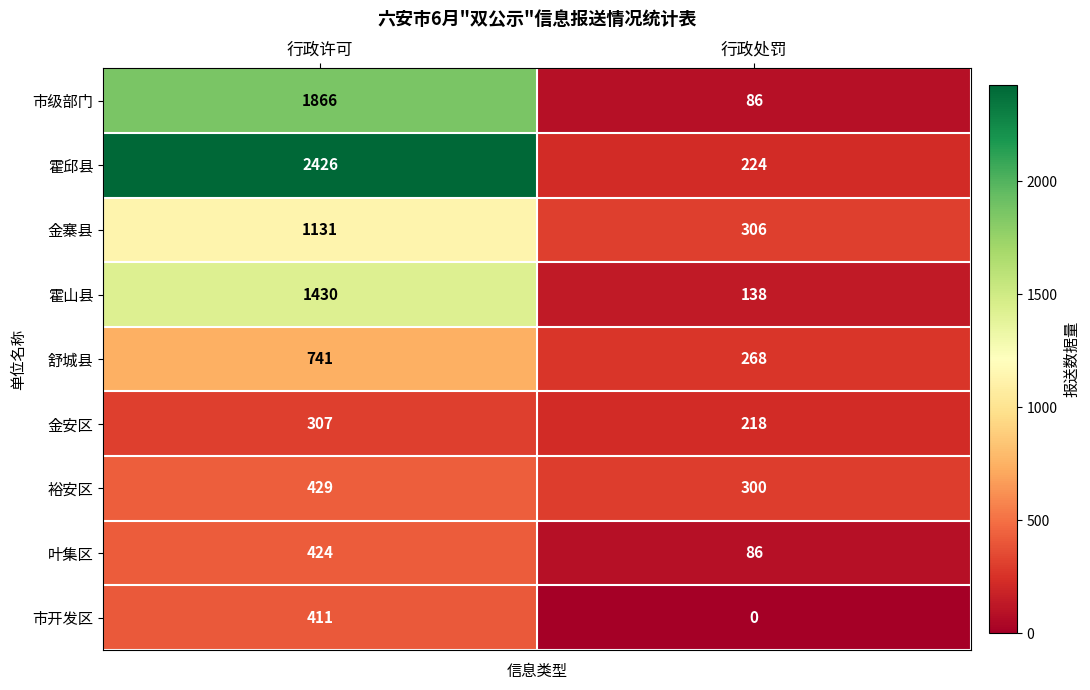

The 市开发区 series shows 411 at 行政许可. True or false?

True